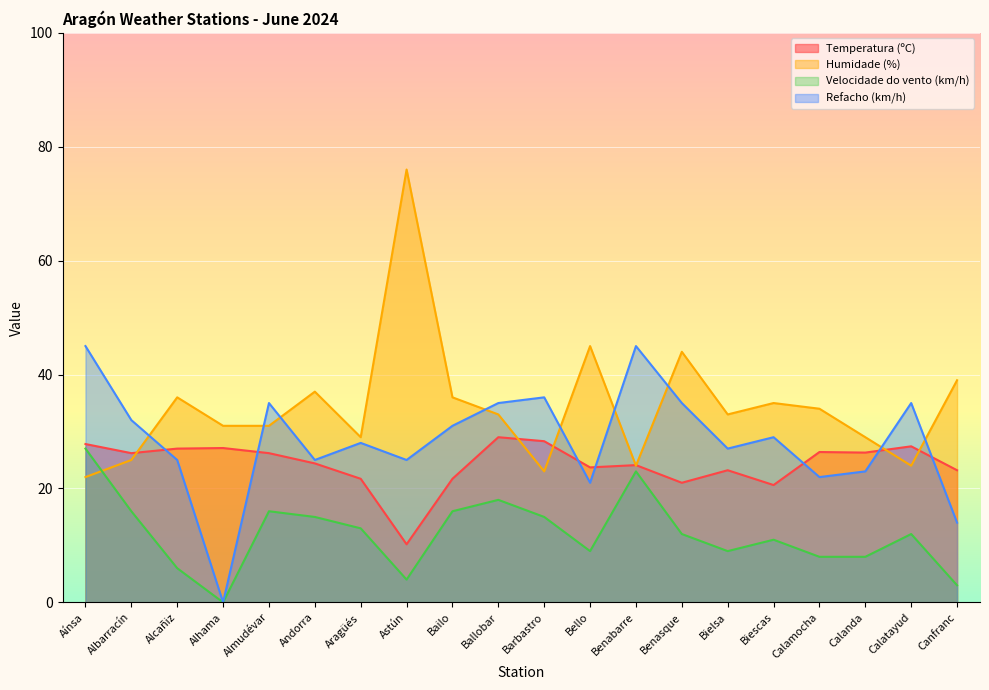

At how many categories does at least one series exceed 56?

1